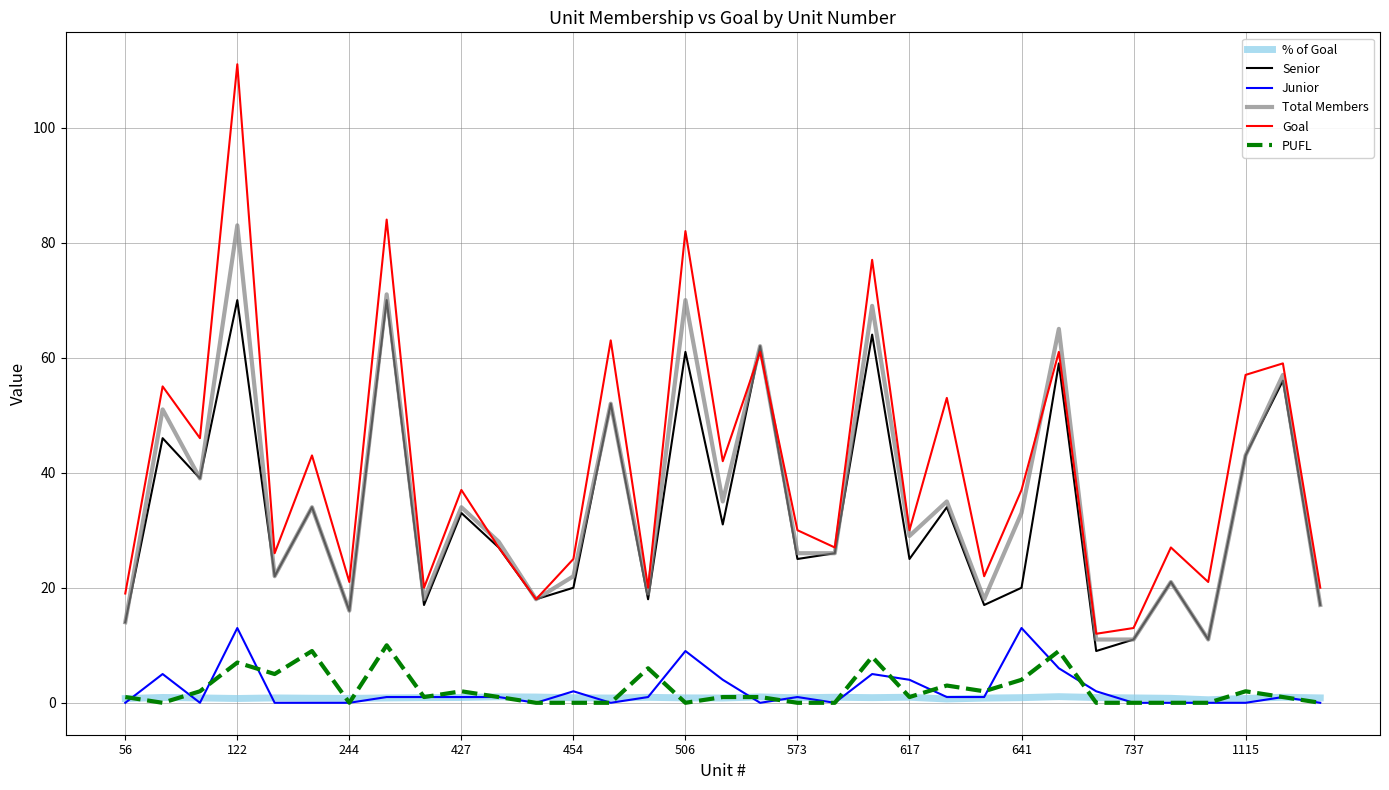

What are all the series names shown in the legend?

% of Goal, Senior, Junior, Total Members, Goal, PUFL